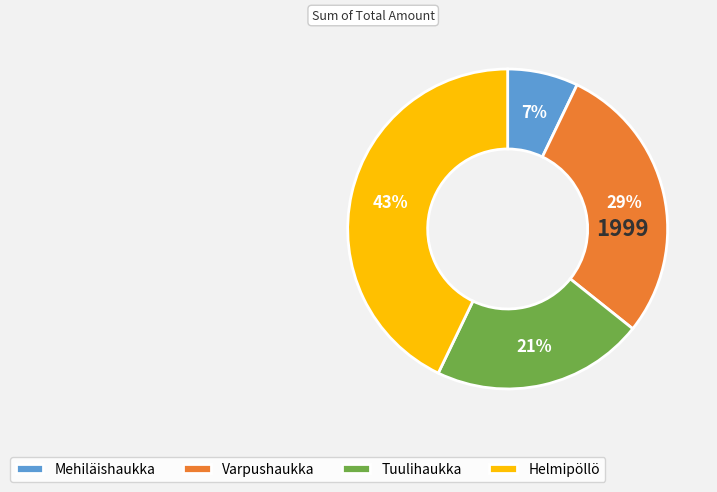

Which has a higher value, Tuulihaukka or Mehiläishaukka?

Tuulihaukka